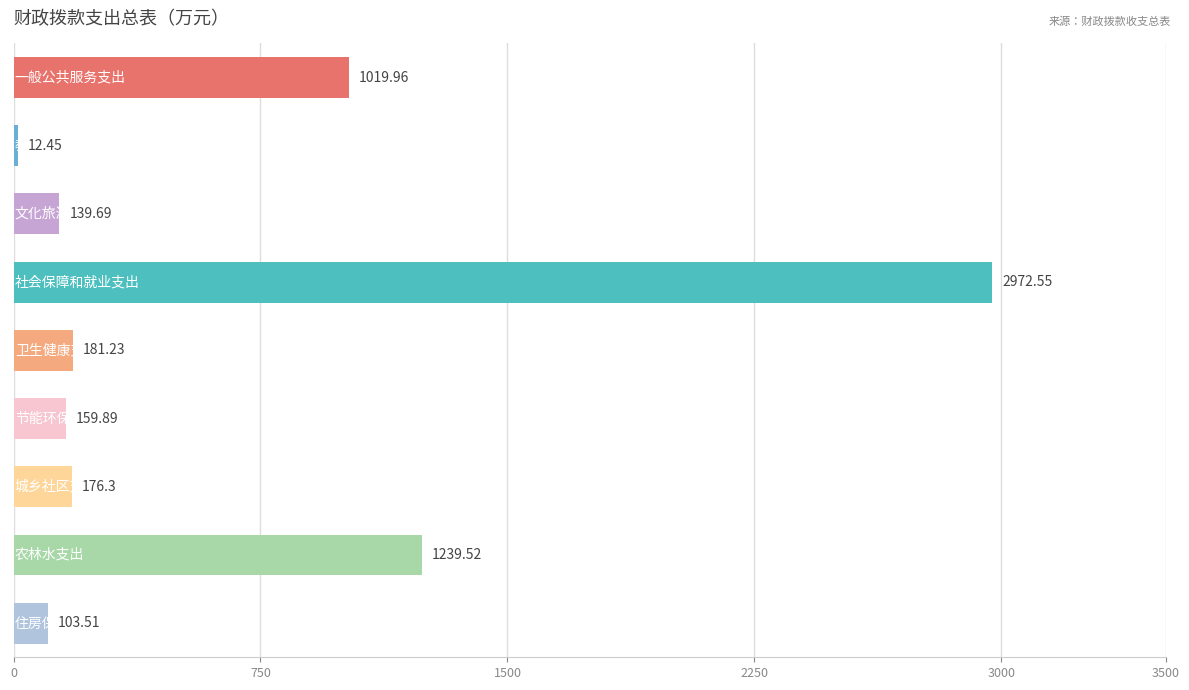

What is the difference between the maximum and minimum values?

2960.1